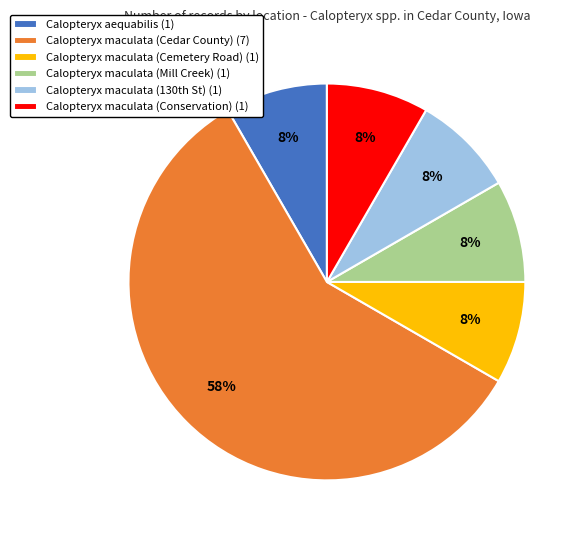

Count the number of slices in the pie.

6